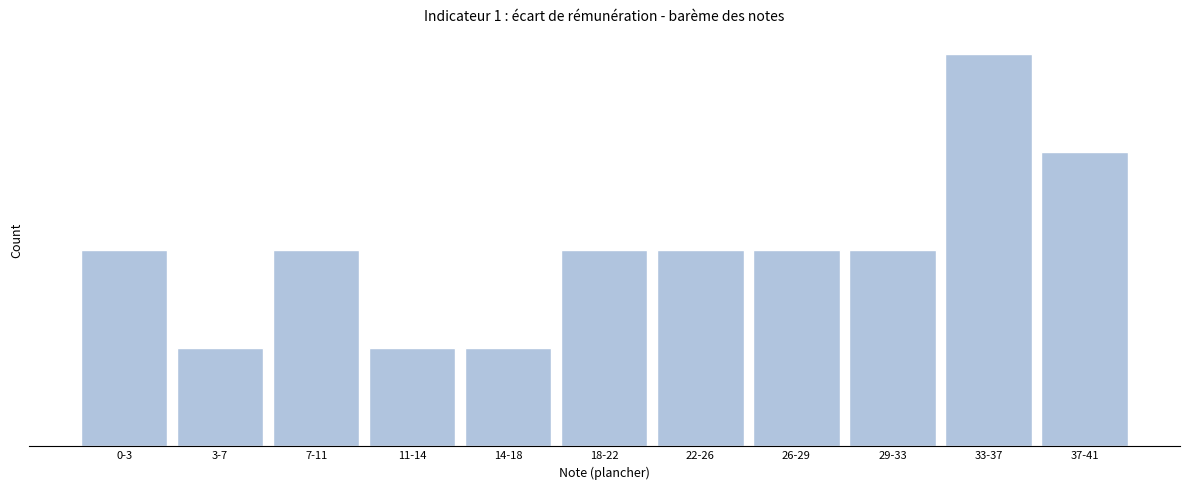

Are the bars horizontal?

No